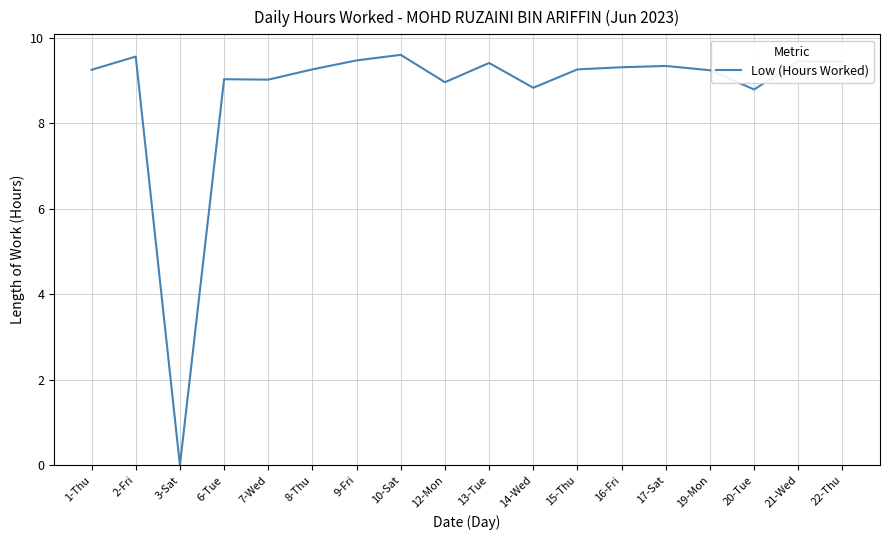

At which label does the data first exceed 9?

1-Thu